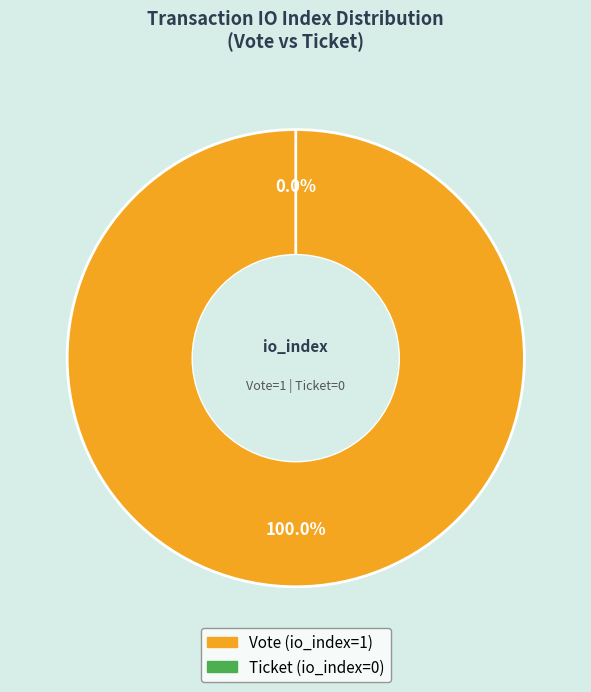

Combined, what portion of the pie is Vote (io_index=1) and Ticket (io_index=0)?

100.0%